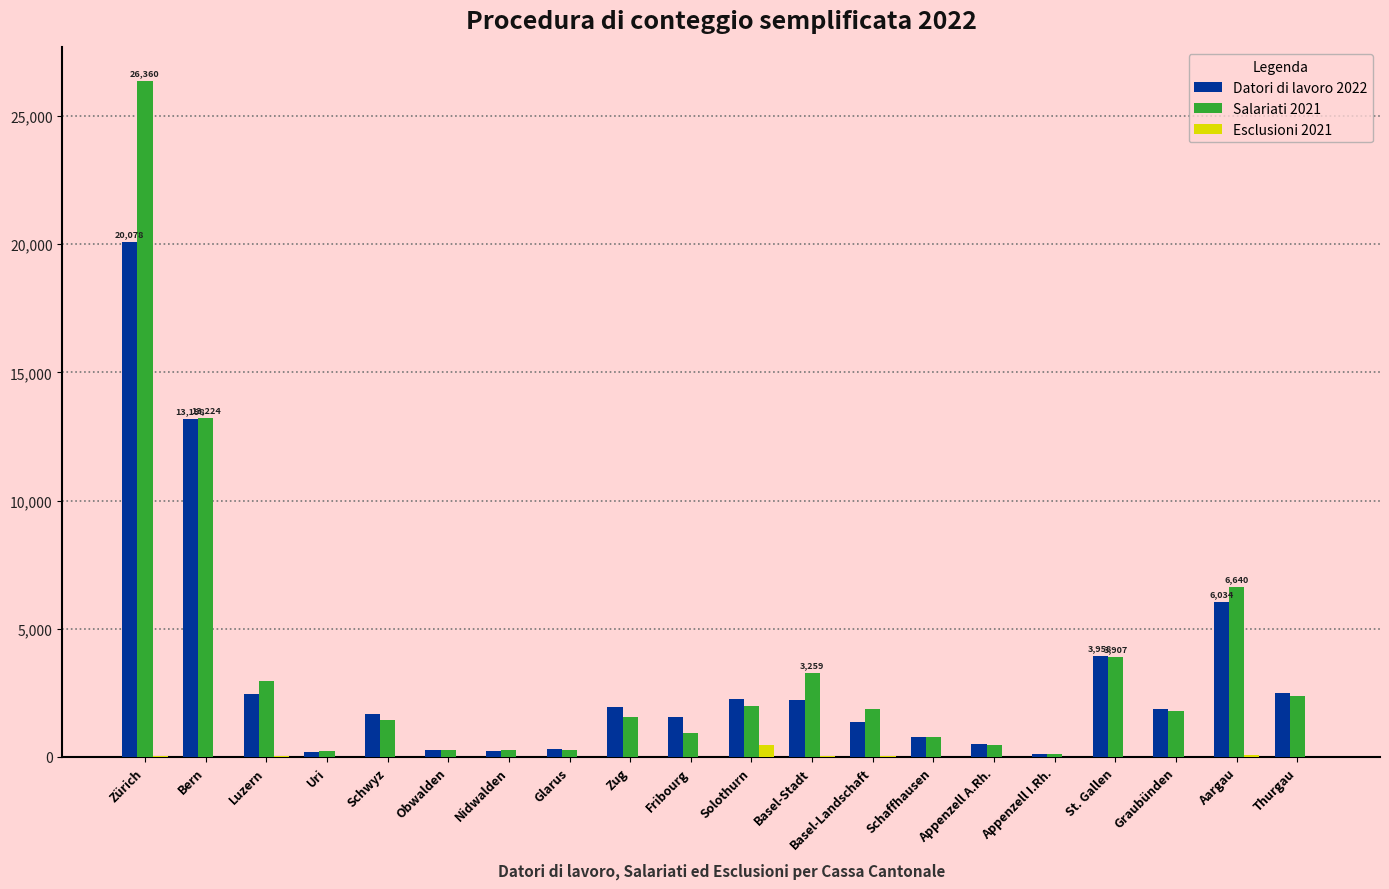

What is the difference between the Esclusioni 2021 values at Thurgau and Bern?

3